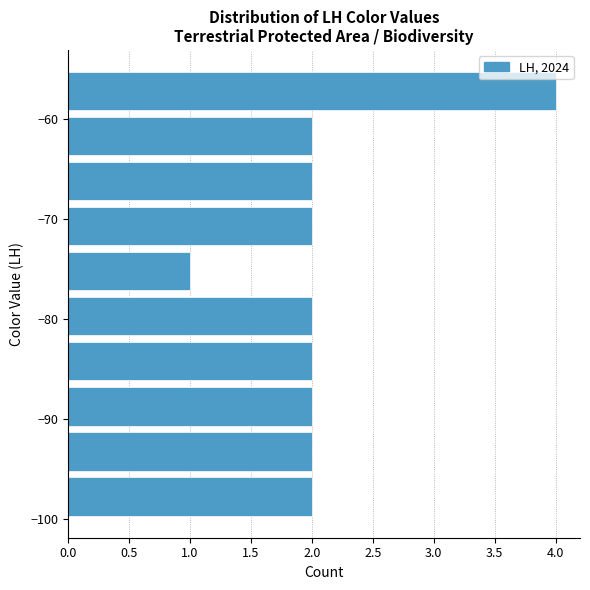

Reading bottom to top, list every bar in this chart as the range it spans on the y-axis followed by its length. Neither the bar edges nor the lengths are printed on the chart, so give them approximately, as read against the axes.

-100 to -96: 2
-96 to -91: 2
-91 to -87: 2
-87 to -82: 2
-82 to -78: 2
-78 to -73: 1
-73 to -69: 2
-69 to -64: 2
-64 to -60: 2
-60 to -55: 4